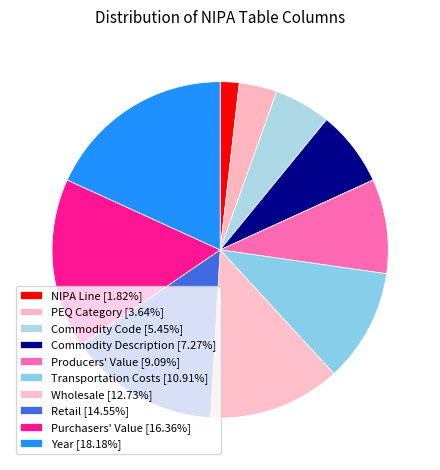

Count the number of slices in the pie.

10